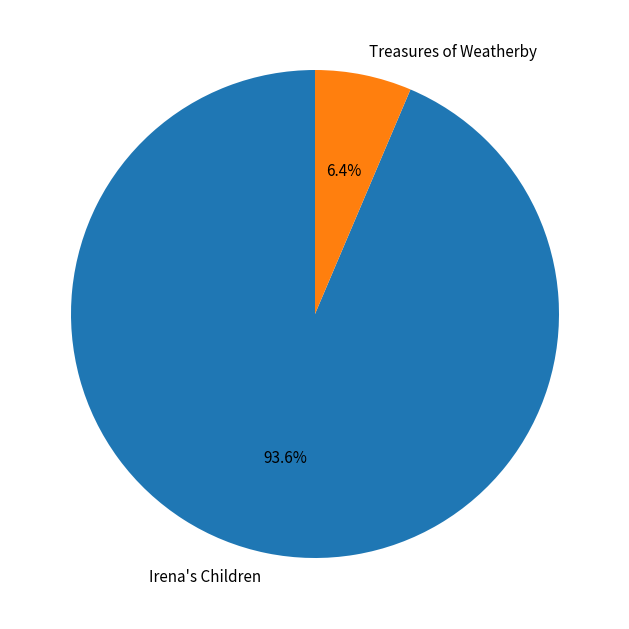

What is the total percentage of Treasures of Weatherby and Irena's Children?

100.0%